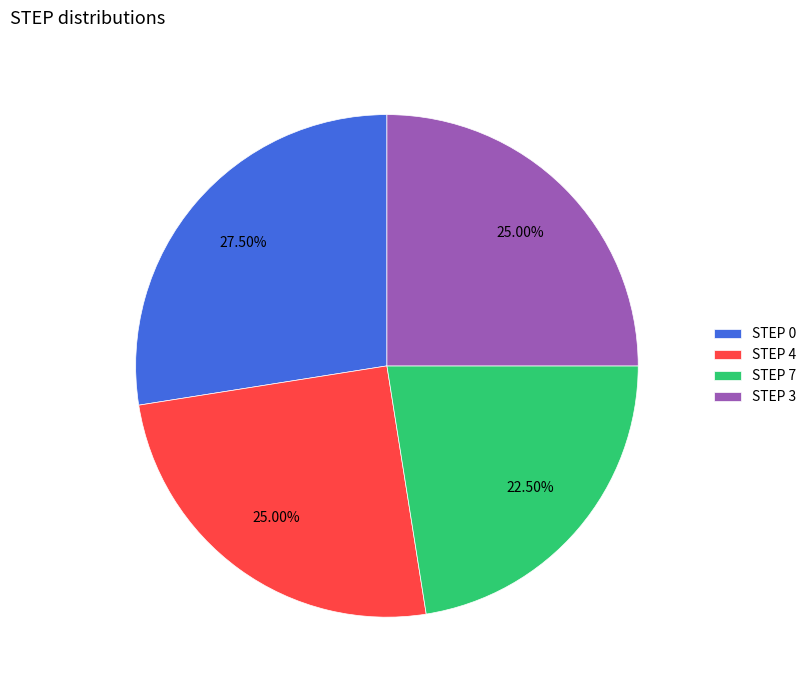

Does any single category account for the majority?

No